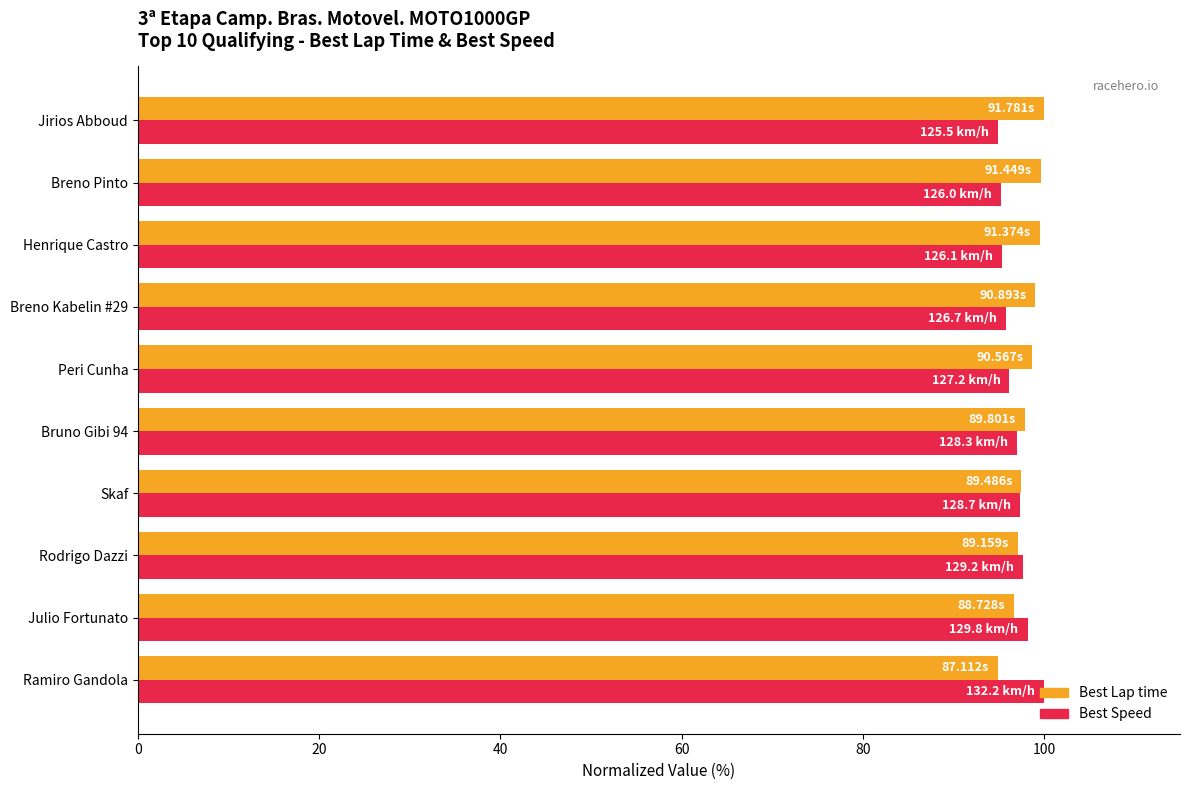

What is the total value across all series at Peri Cunha?

194.9